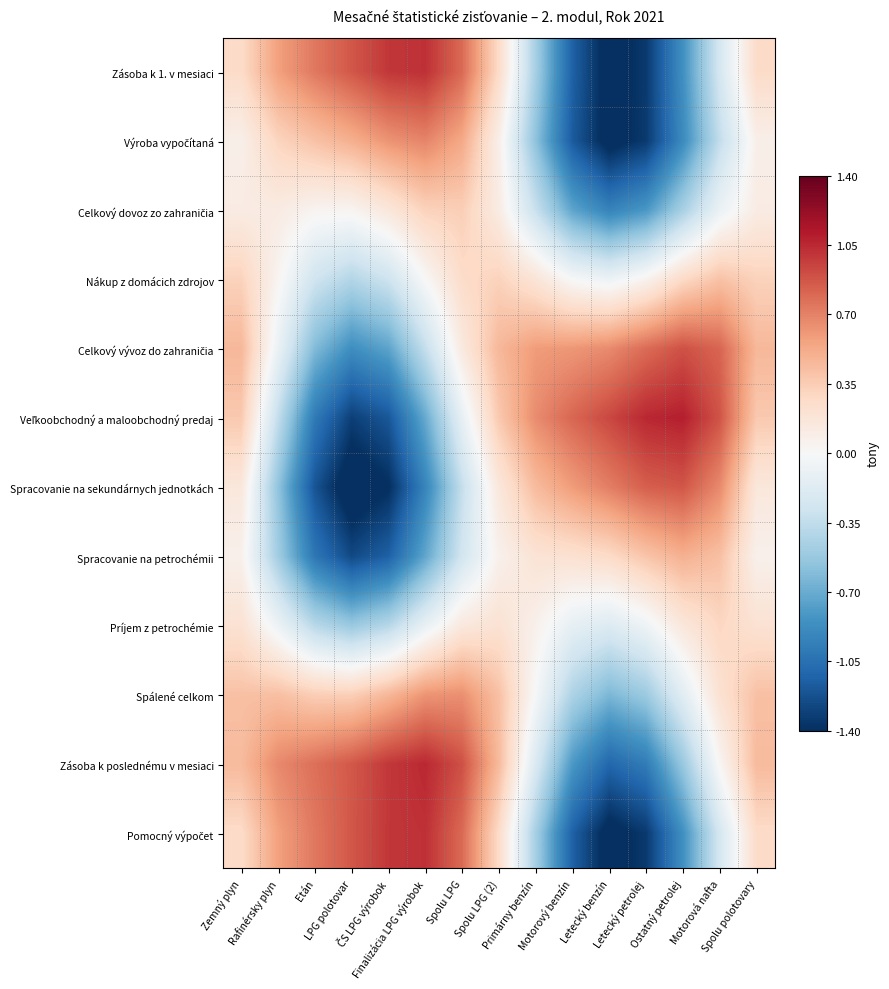

Which has a higher value, Motorová nafta or Etán?

Etán